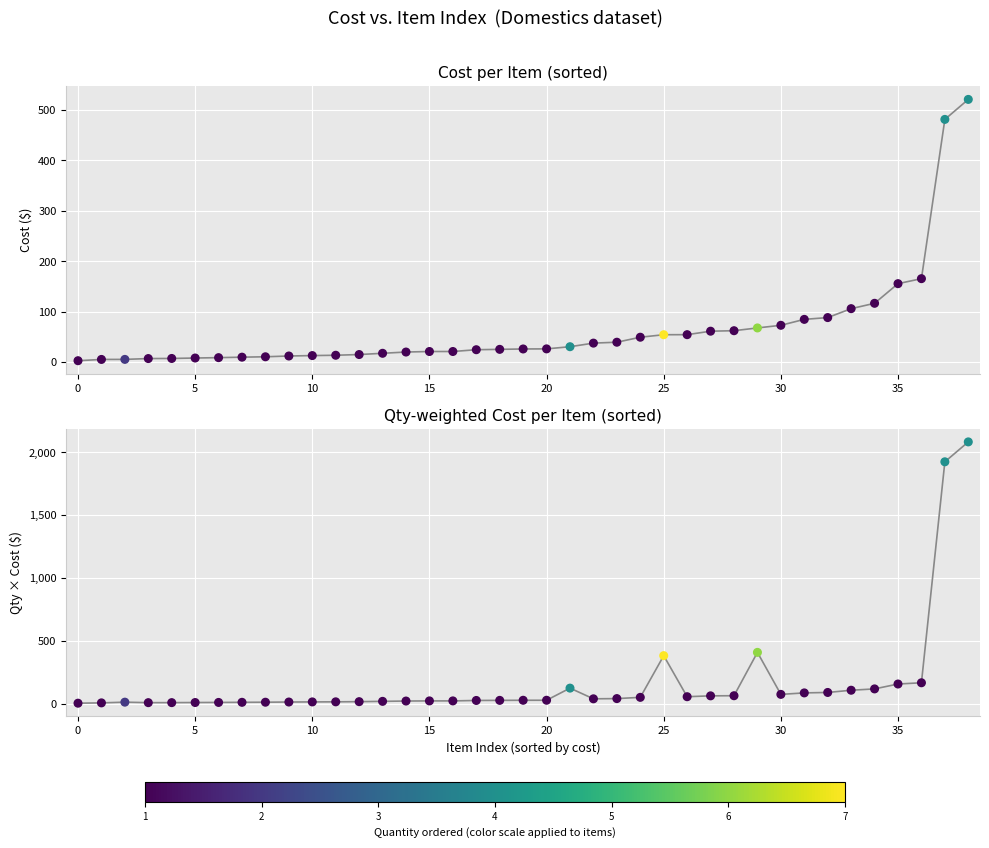

Is the value of Qty-weighted Cost per Item (sorted) at 32 greater than the value of Cost per Item (sorted) at 16?

Yes